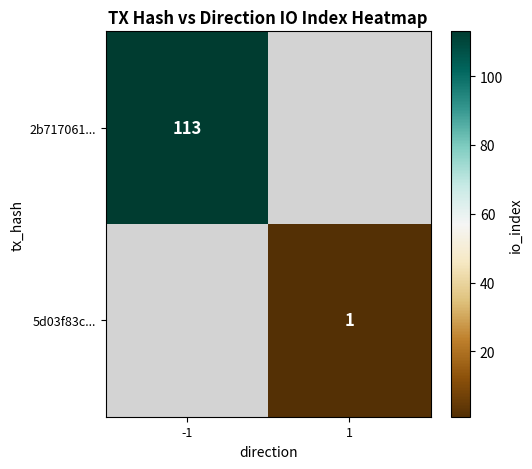

How many categories are shown in the chart?

2